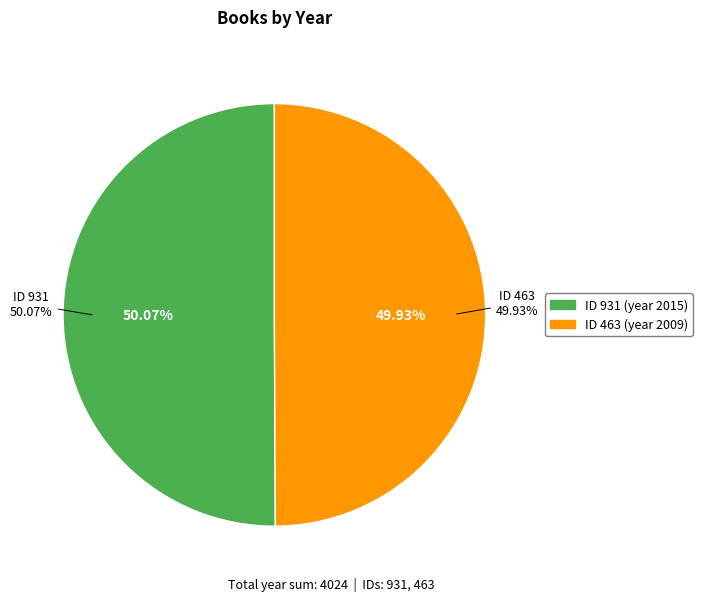

Does 931 account for over 50% of the chart?

Yes